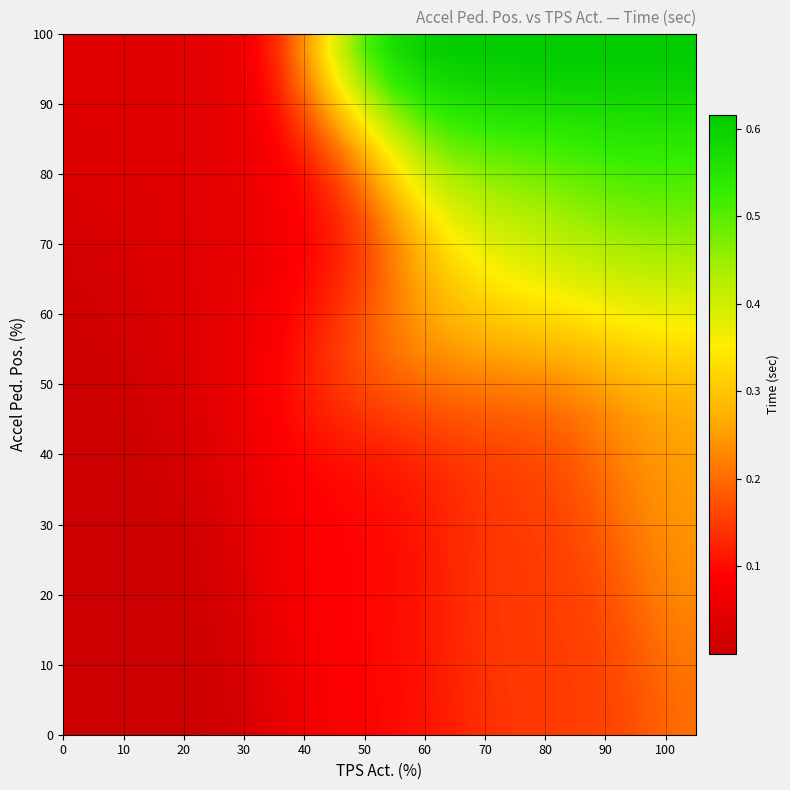

How many categories are shown in the chart?

22